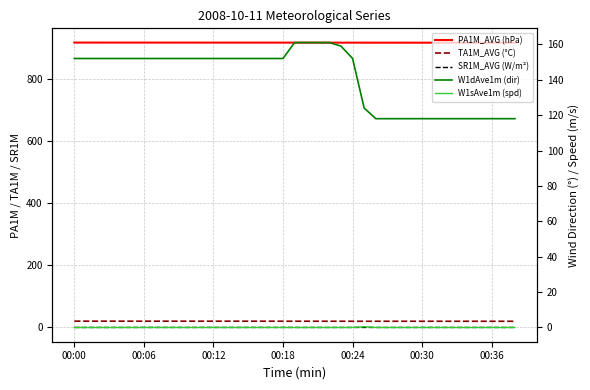

List the series in order of their peak value, highest first.

PA1M_AVG (hPa), W1dAve1m (dir), TA1M_AVG (°C), W1sAve1m (spd), SR1M_AVG (W/m²)